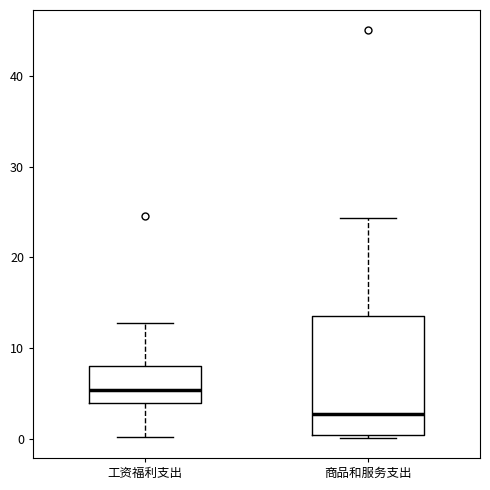

Reading left to right, transcribe this box plot: for each box, give where its median line is, the range the box spans, and where its two whiskers end, as read against the y-axis. The values are not printed on the chart, so give them approximately, as read against the axis.

工资福利支出: median 5, box 4 to 8, whiskers 0 to 13
商品和服务支出: median 3, box 0 to 14, whiskers 0 (just below the box's lower edge) to 24